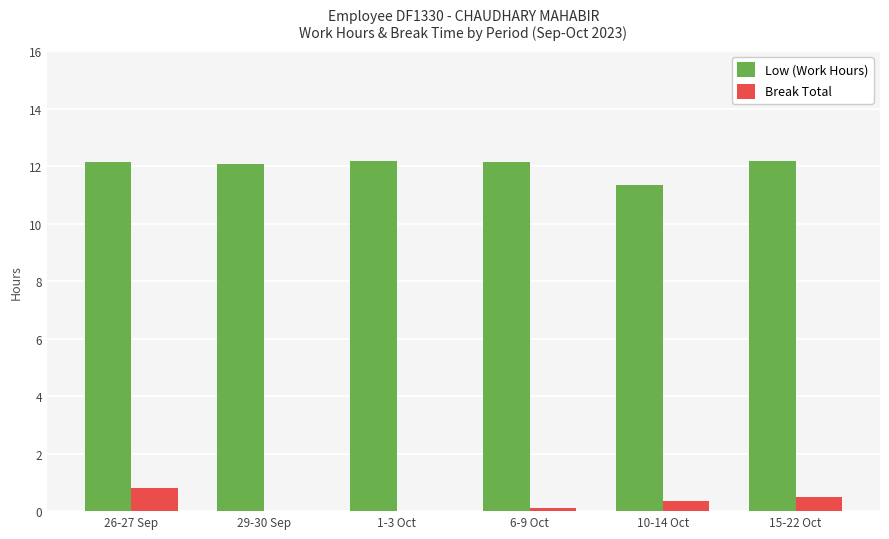

The Break Total series shows 0.8 at 26-27 Sep. True or false?

True